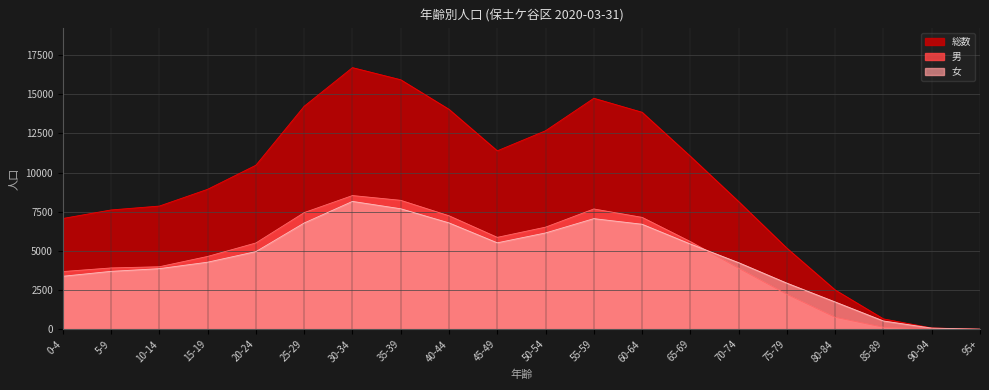

True or false: 男 and 総数 cross at least once.

False